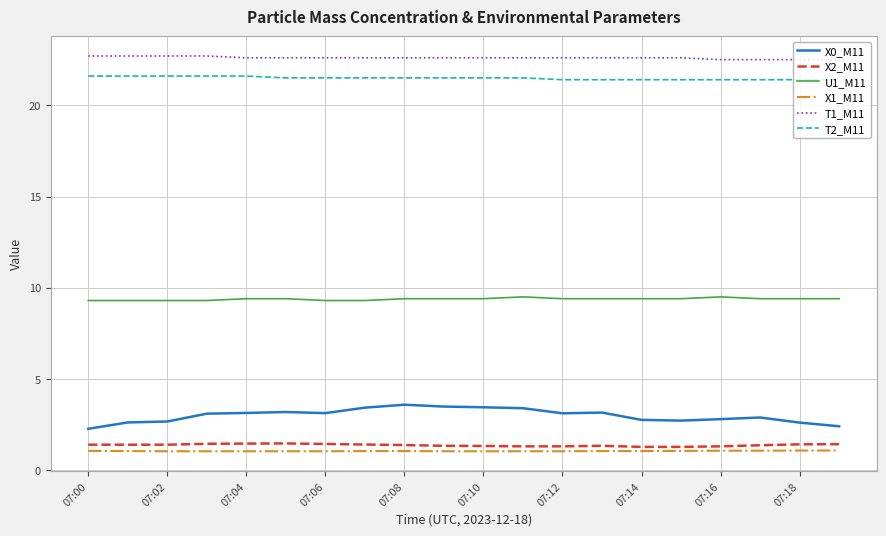

What is the smallest value displayed?

1.0